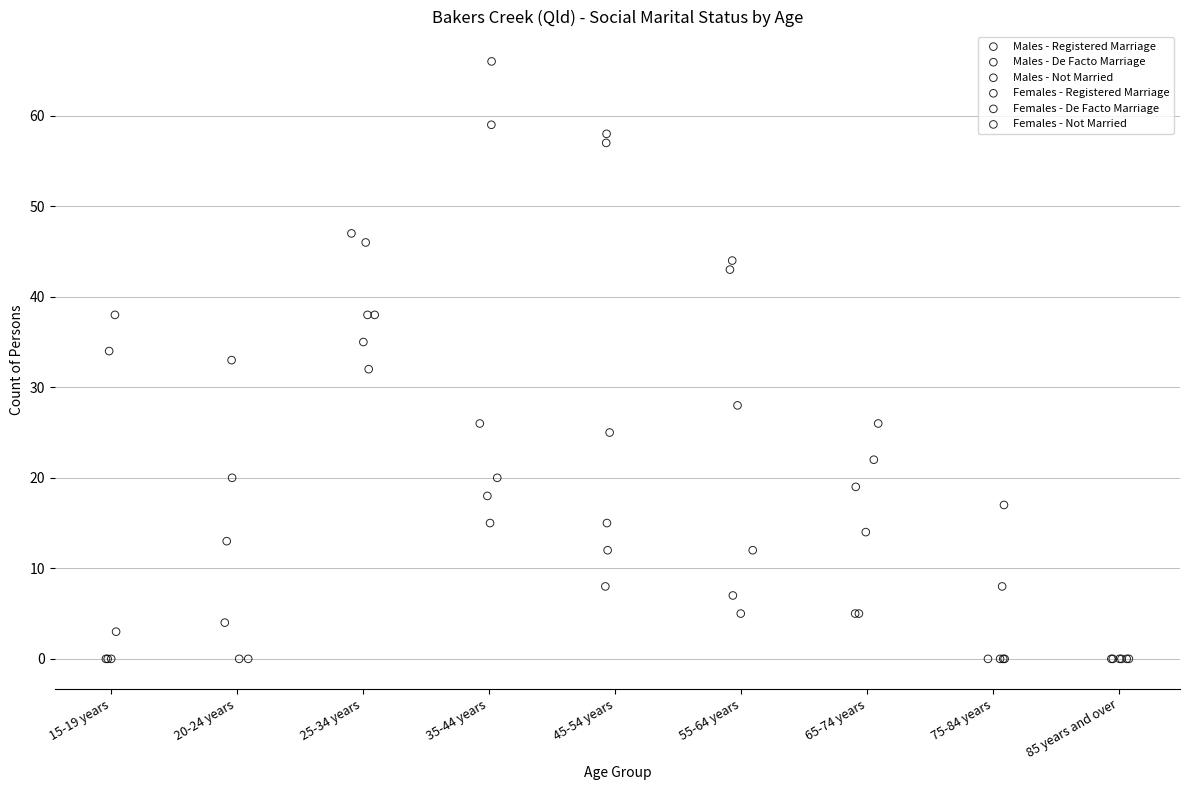

What are all the series names shown in the legend?

Males - Registered Marriage, Males - De Facto Marriage, Males - Not Married, Females - Registered Marriage, Females - De Facto Marriage, Females - Not Married